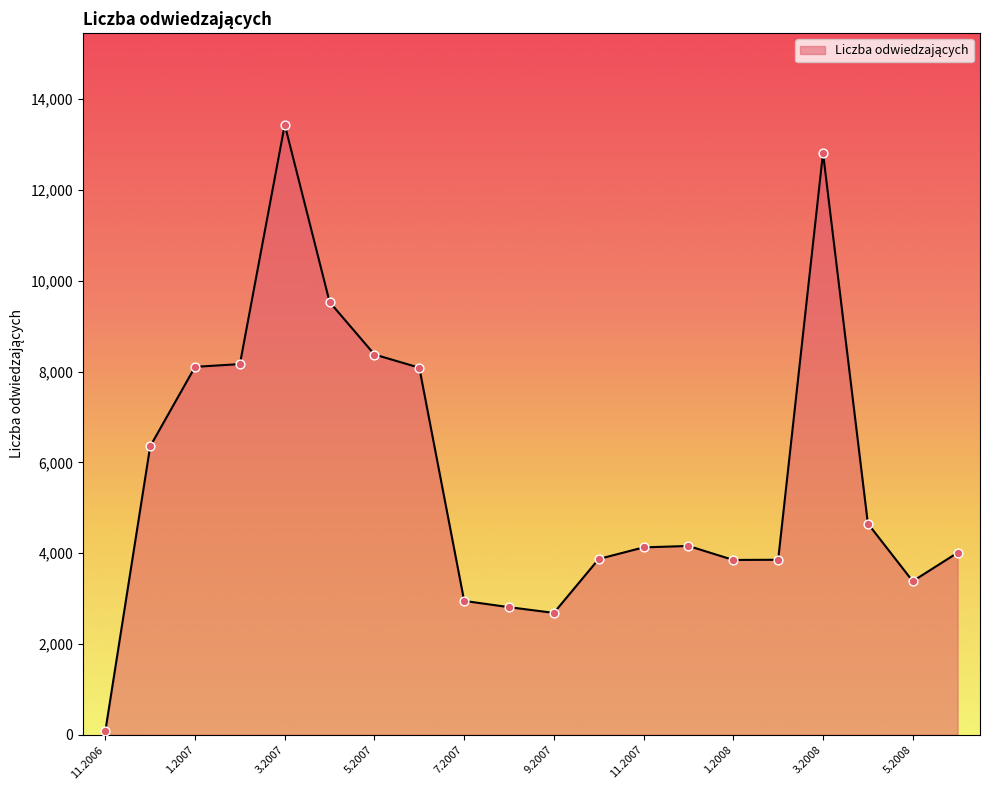

What is the greatest value displayed?

13439